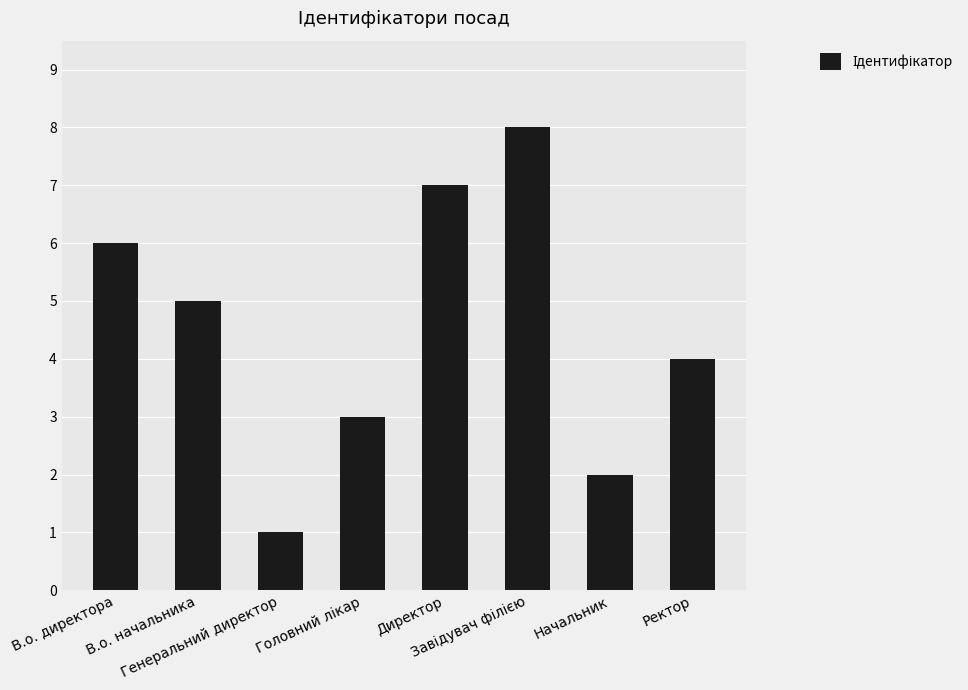

What is the maximum value shown in the chart?

8